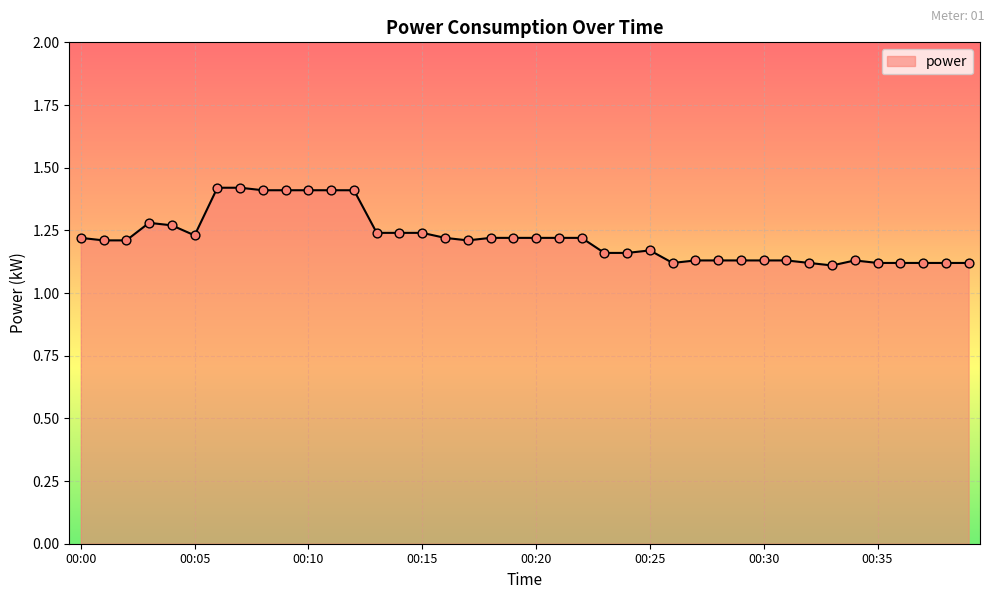

What is the difference between the maximum and minimum values?

0.3